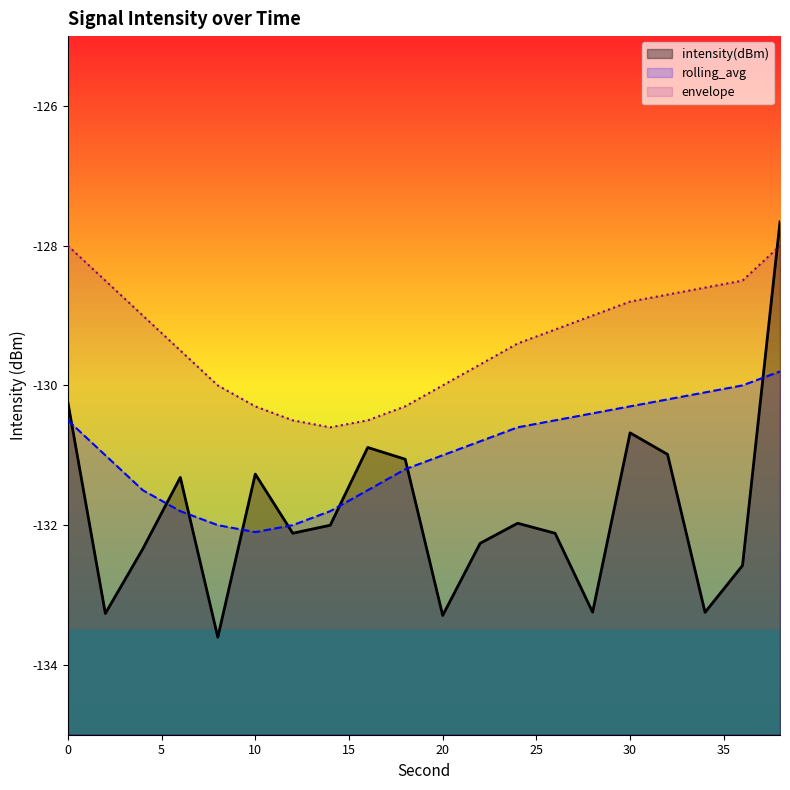

The envelope series shows -129.7 at 22. True or false?

True